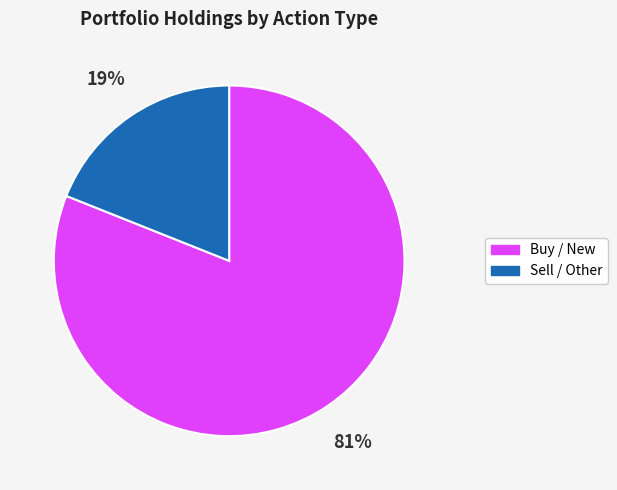

Is there a majority slice in this chart?

Yes